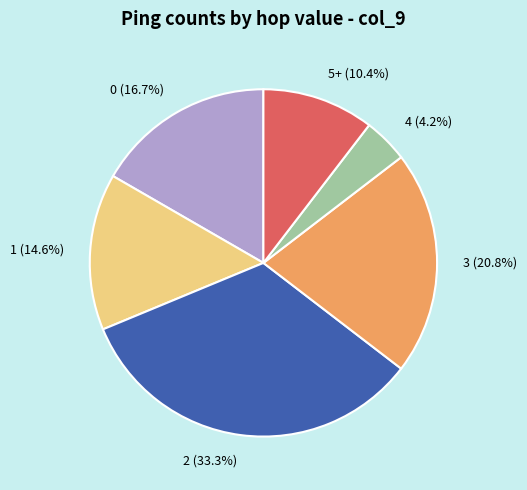

To the nearest percent, what is the combined percentage of 2 and 3?

54%